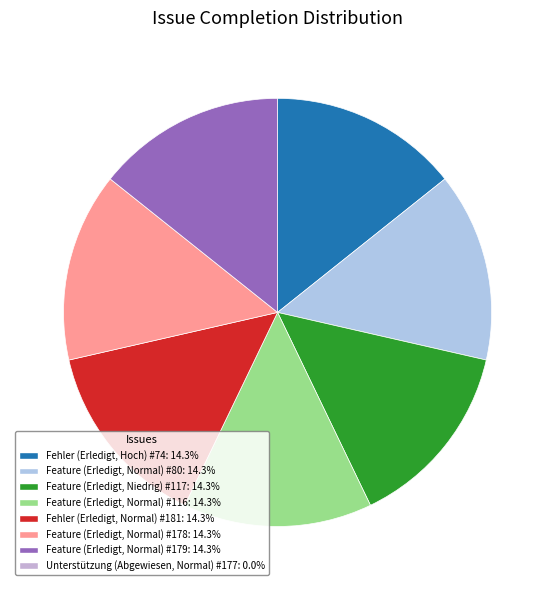

Is there any slice that represents more than half of the pie?

No